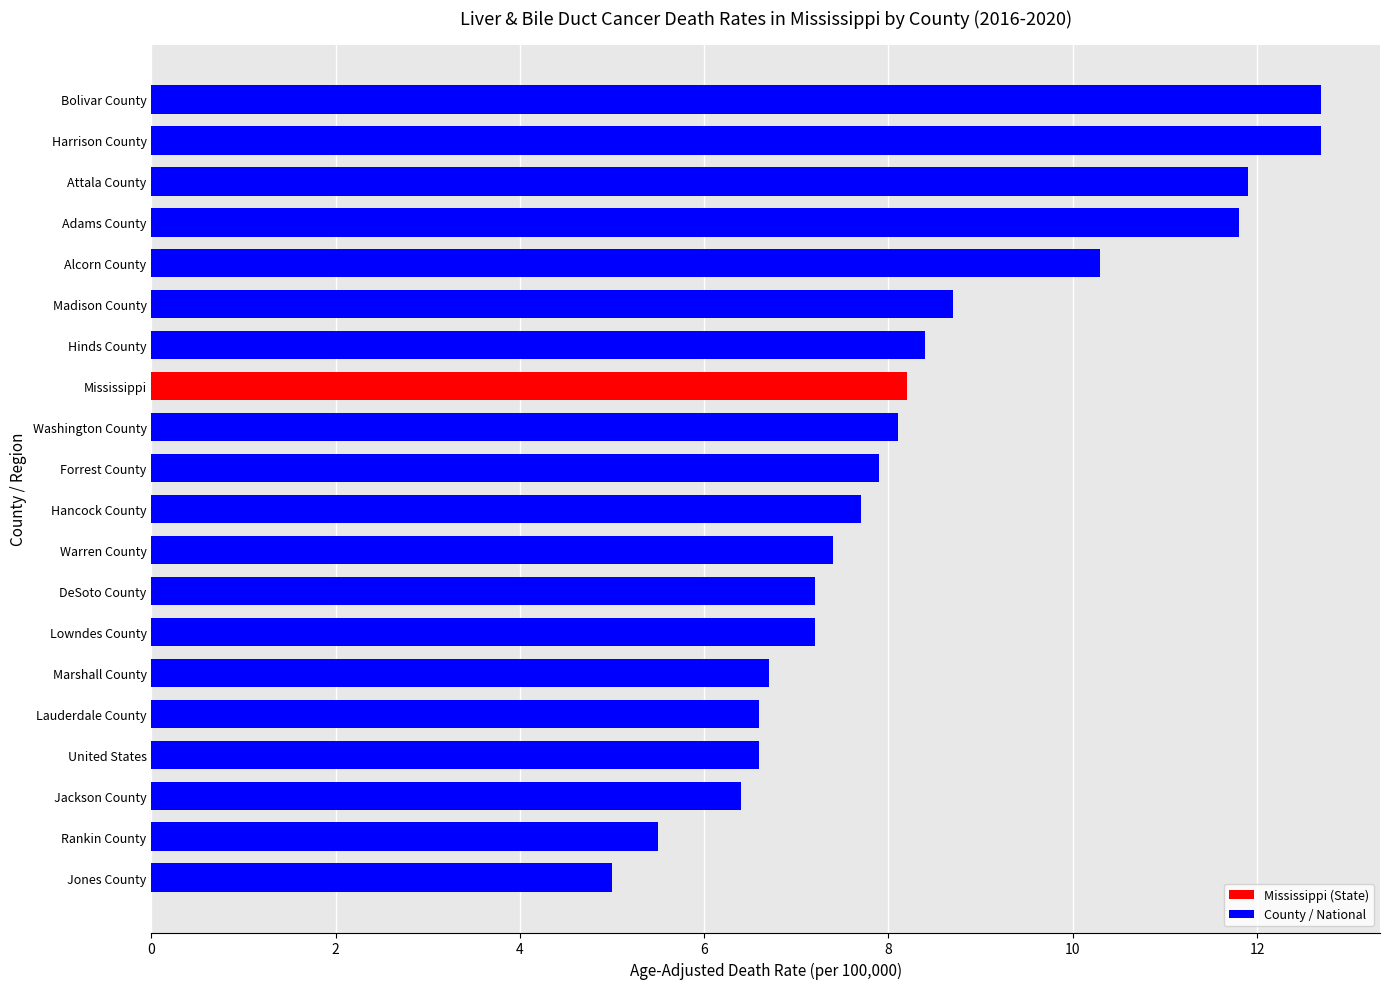

What is the sum of all values?

167.0